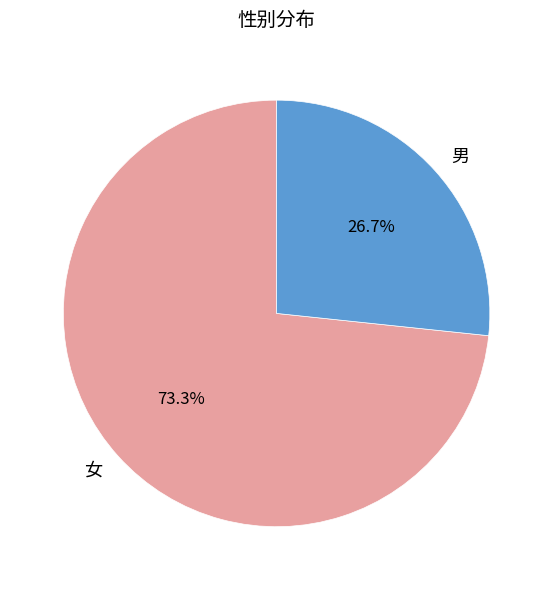

What is the majority slice?

女